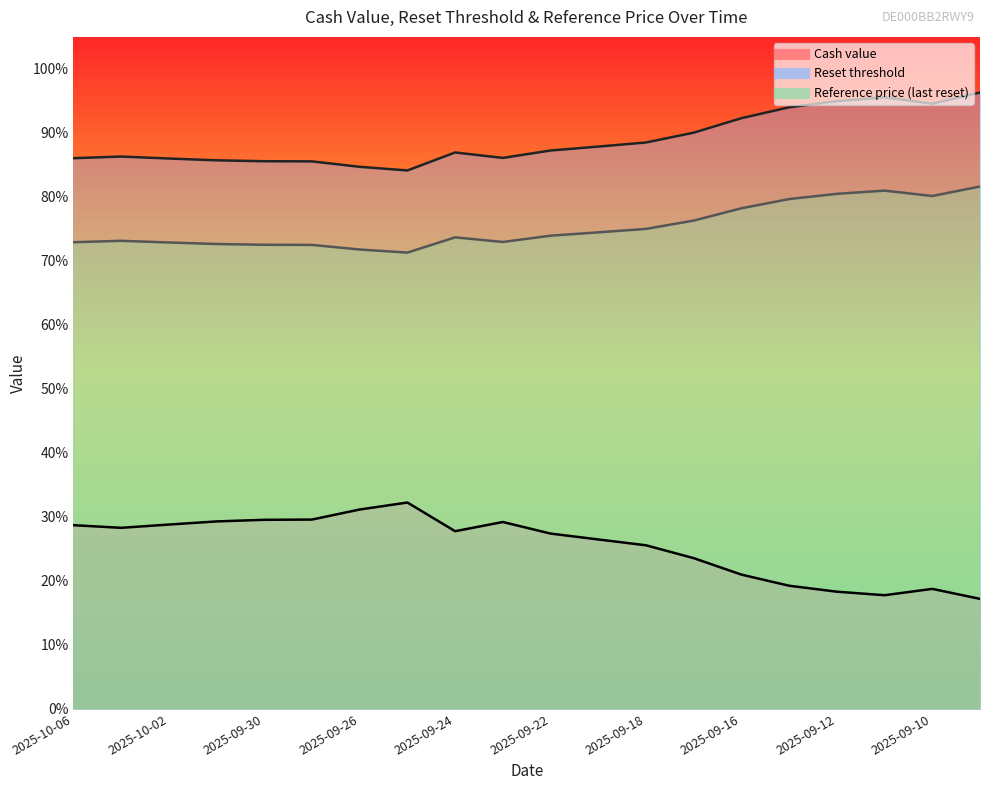

Where does the Reset threshold series first go above 87?

2025-09-22